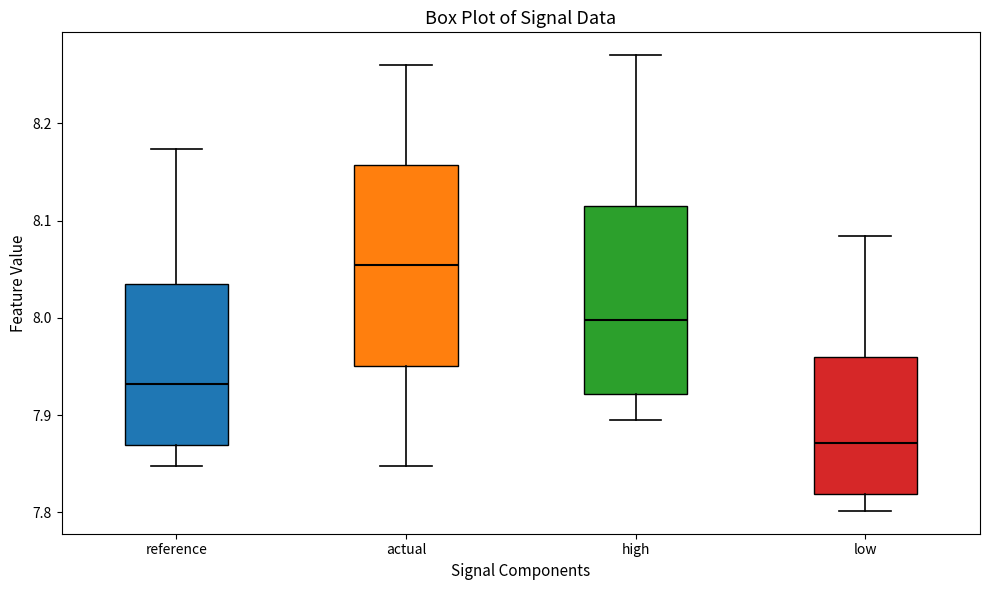

Where does the lower whisker of the box for high end on the y-axis? The values are not printed on the chart, so give them approximately, as read against the axis.

7.89